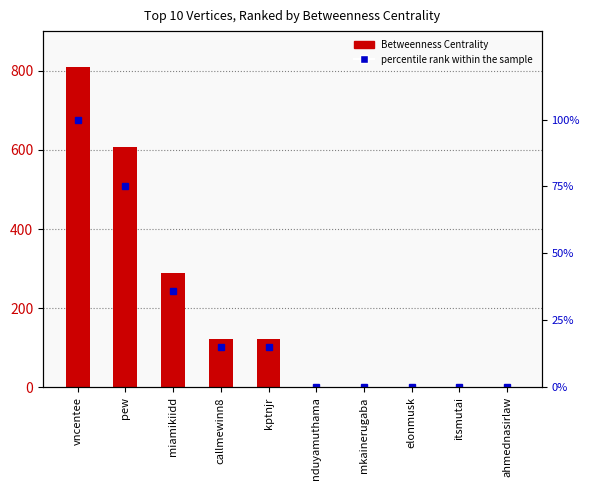

At how many categories does at least one series exceed 359?

2